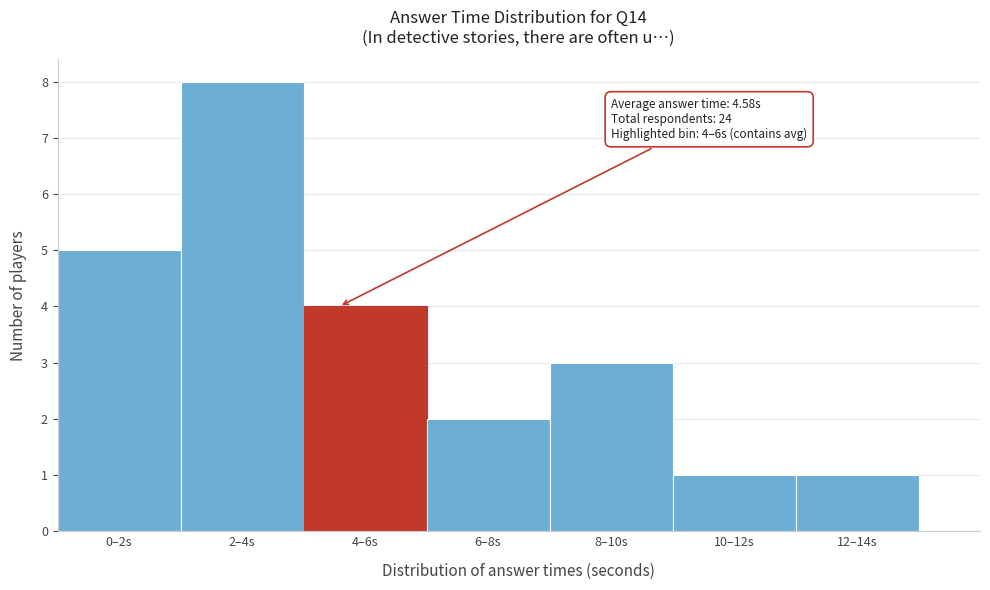

Reading left to right, what are all the values shown in this chart?

0–2s=5	2–4s=8	4–6s=4	6–8s=2	8–10s=3	10–12s=1	12–14s=1